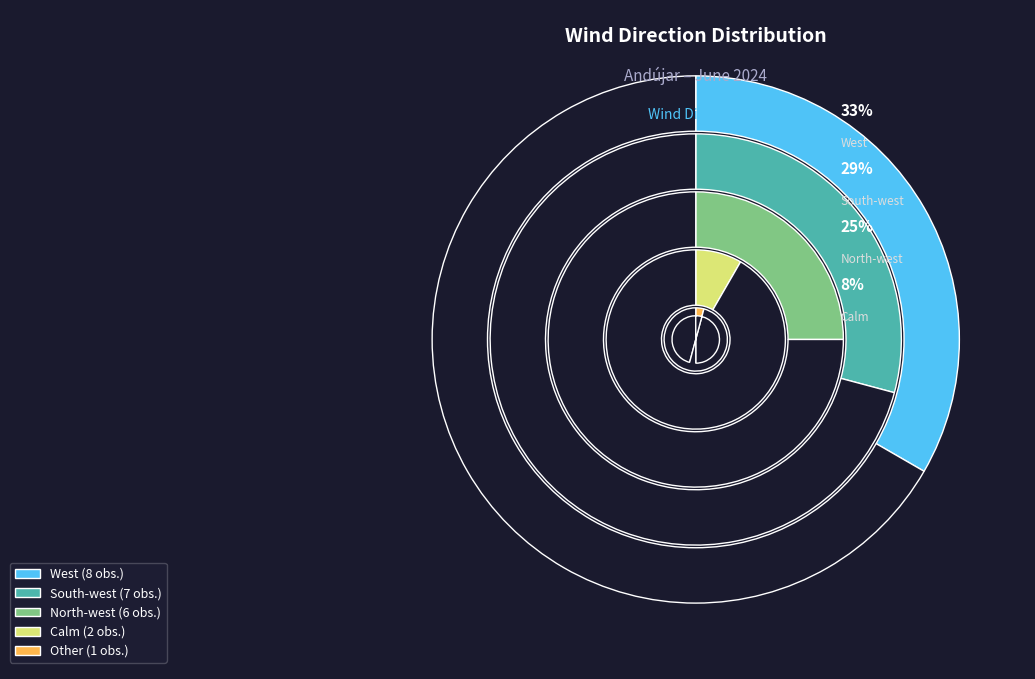

What is the change in value from West to Calm?

-6